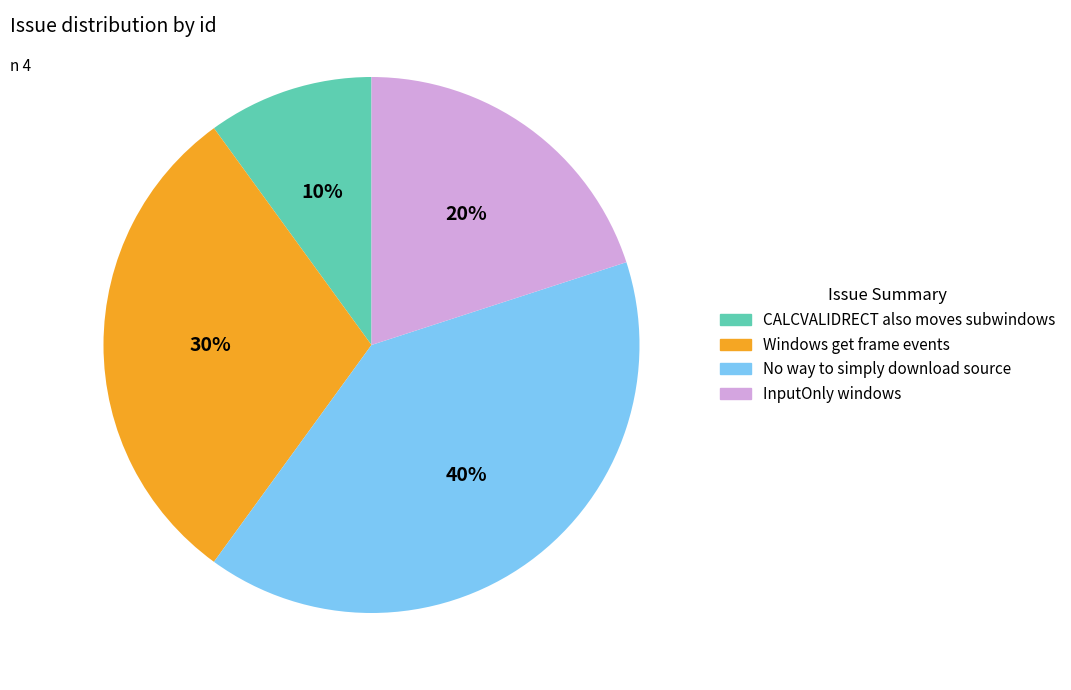

How many slices are in this pie chart?

4